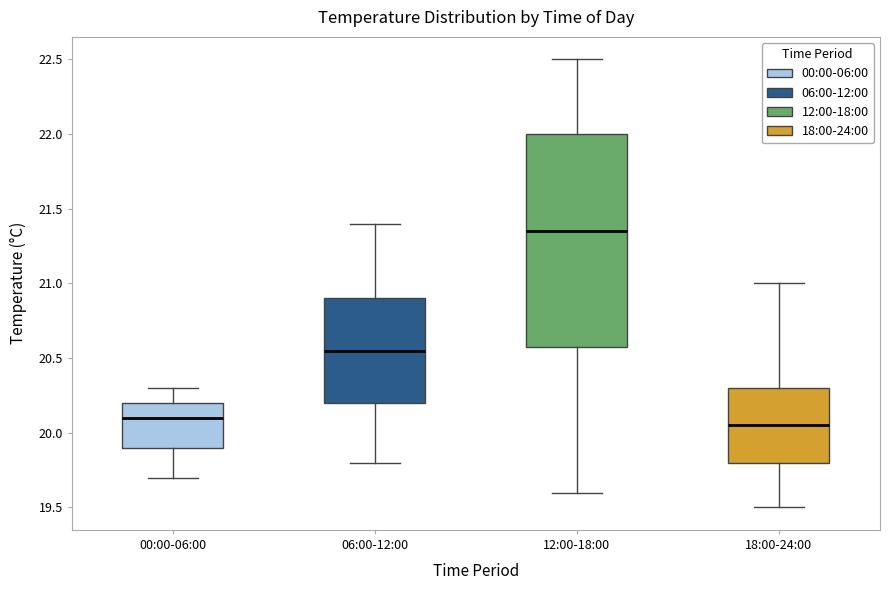

Comparing the boxes themselves (not the whiskers), which one is the tallest?

12:00-18:00